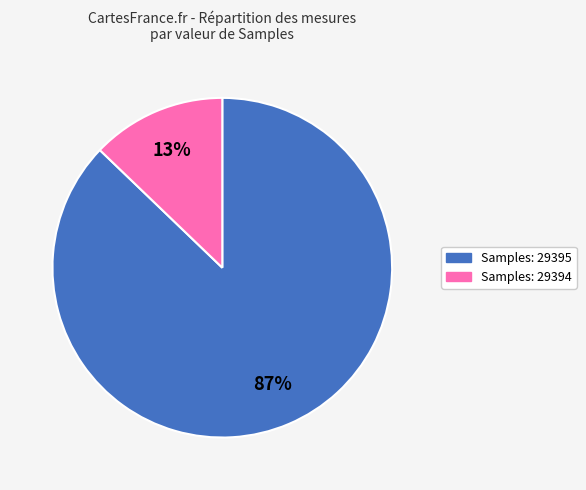

Is there a majority slice in this chart?

Yes